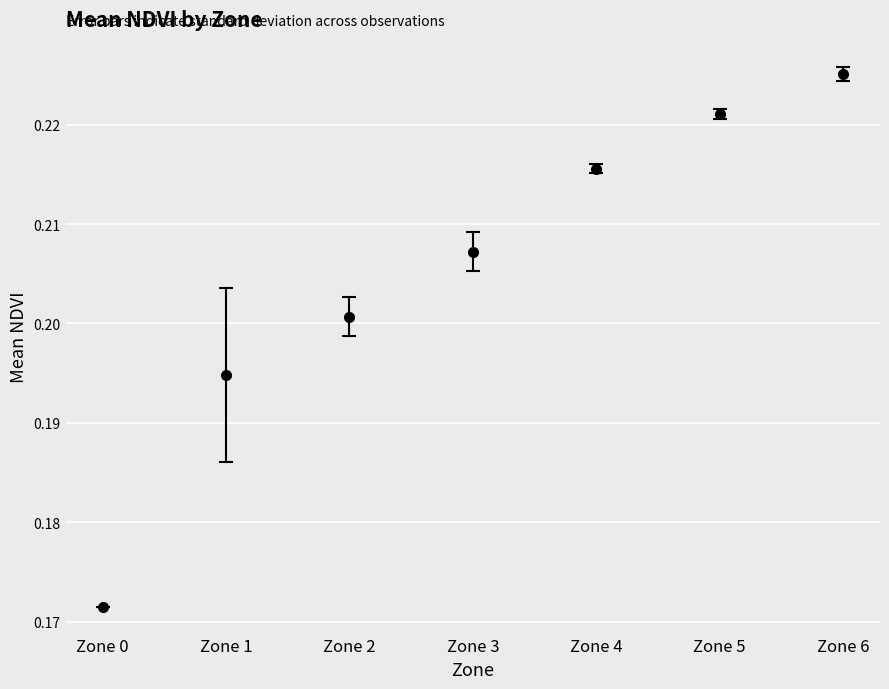

The value of std_NDVI at 1 is 0.0. True or false?

True